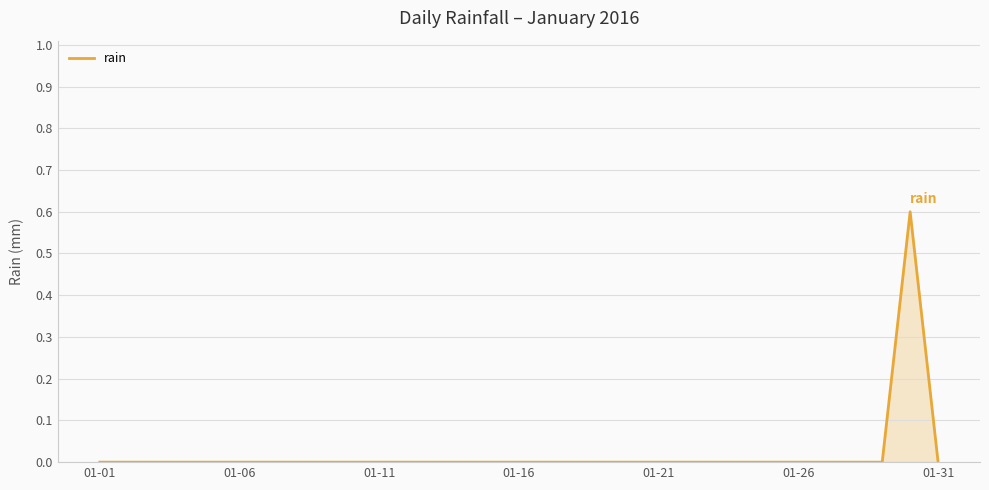

What is the maximum value shown in the chart?

0.6